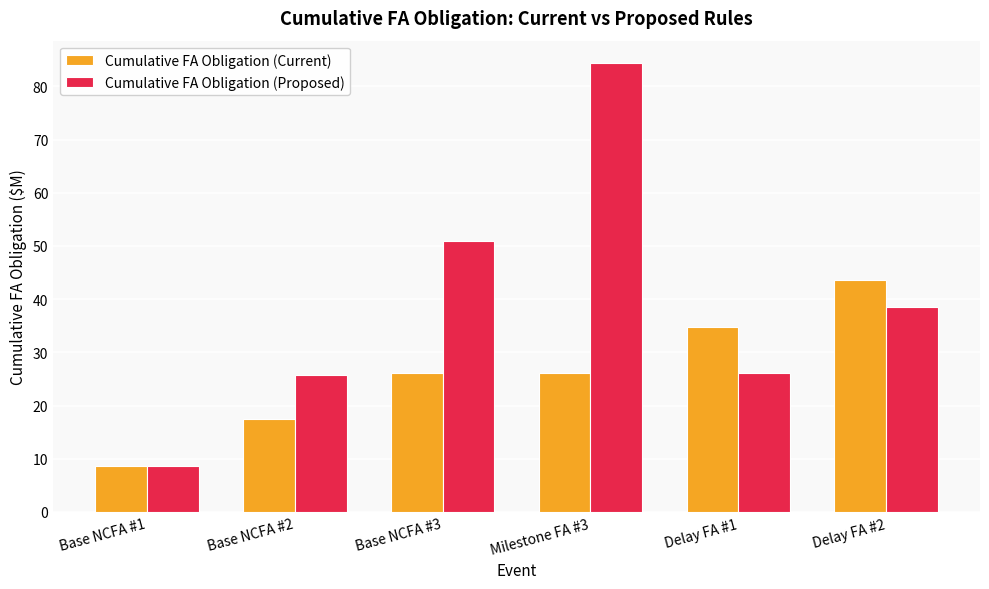

What is the label of the 3rd bar from the left?

Base NCFA #3